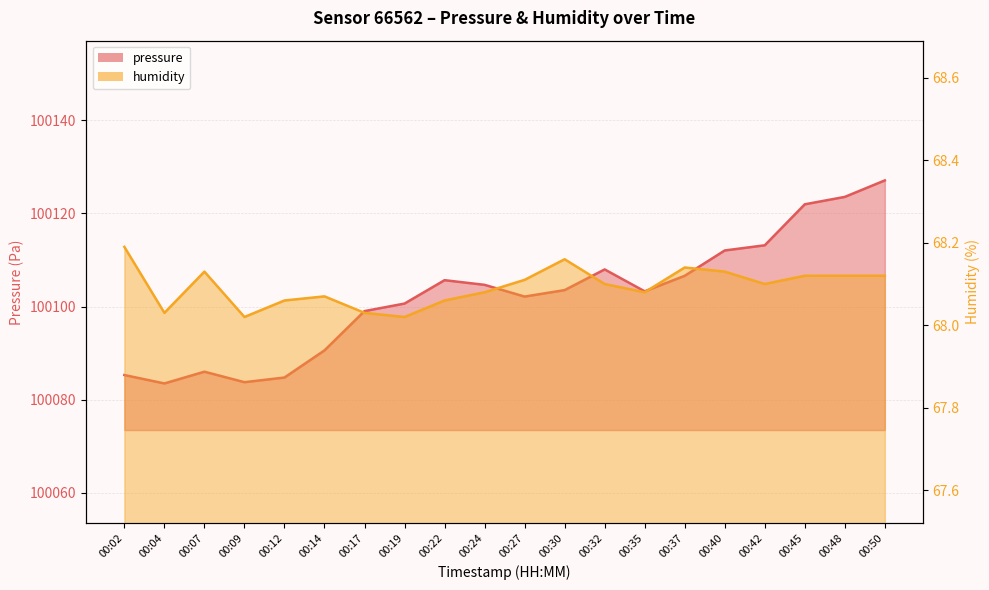

Where is the first local maximum for pressure_line?

00:07